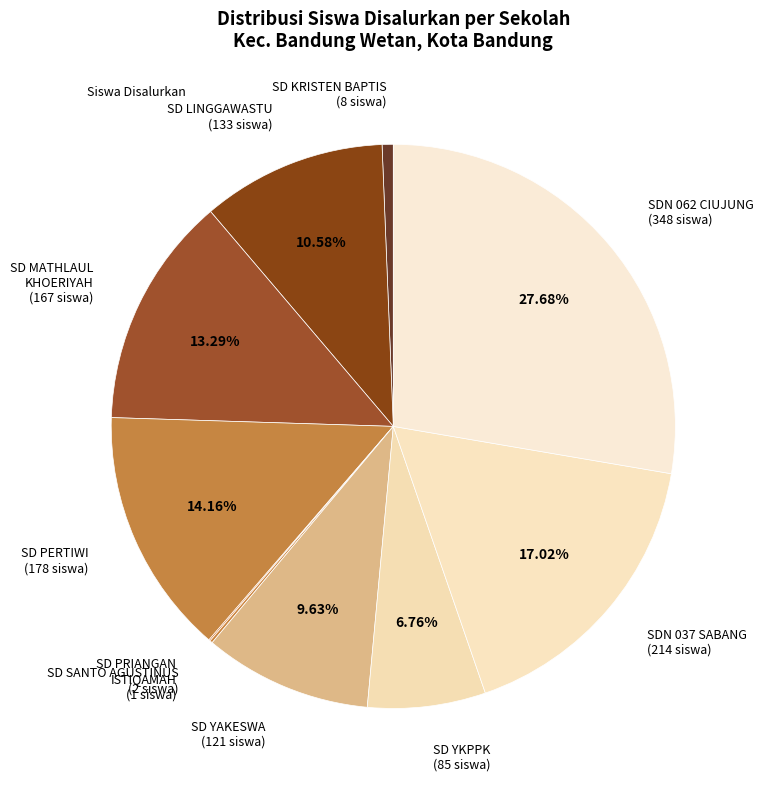

Is there a majority slice in this chart?

No